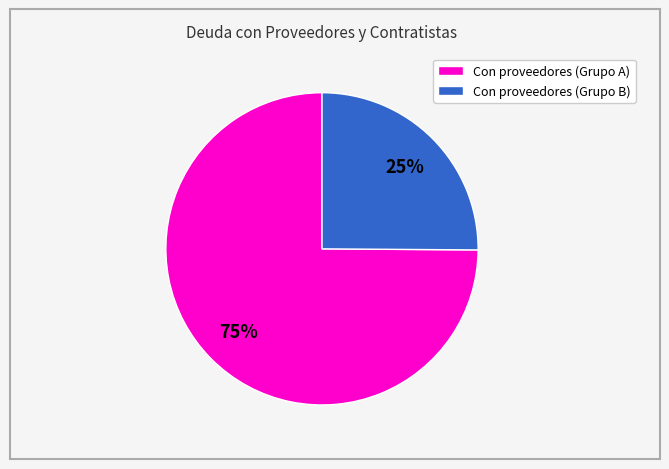

To the nearest percent, what percentage of the pie is Con proveedores (Grupo B)?

25%